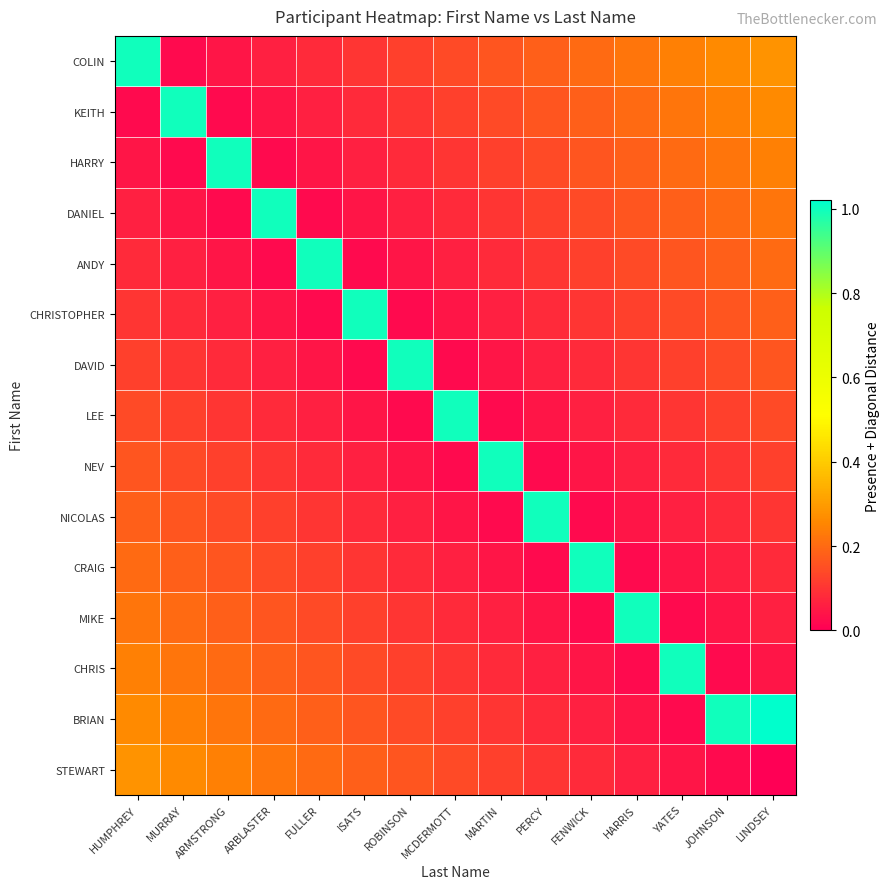

Rank the series by their maximum value, from highest to lowest.

BRIAN, COLIN, KEITH, HARRY, DANIEL, ANDY, CHRISTOPHER, DAVID, LEE, NEV, NICOLAS, CRAIG, MIKE, CHRIS, STEWART